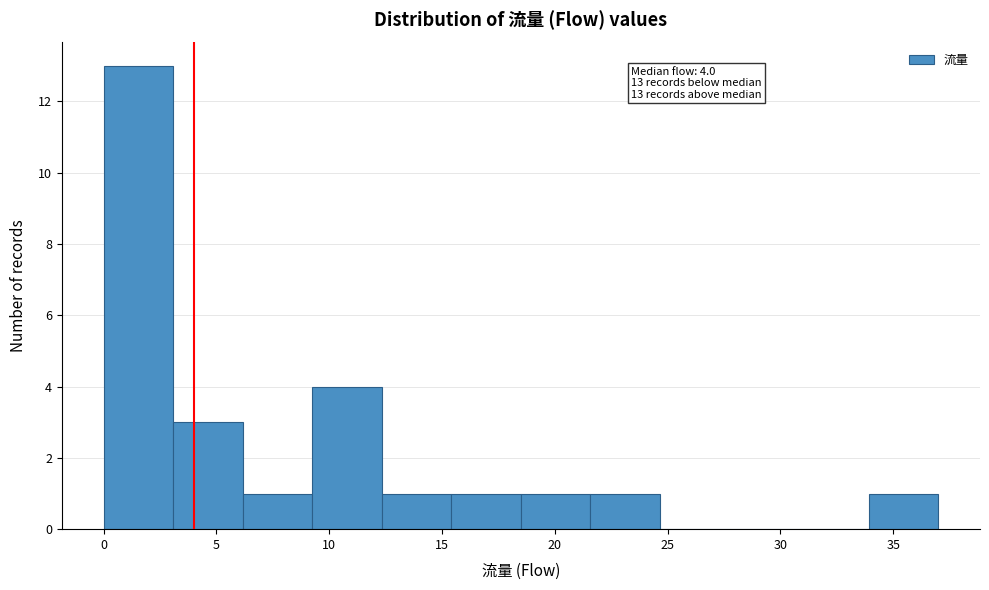

Over which range of the x-axis is the bar tallest?

0.0 to 3.0